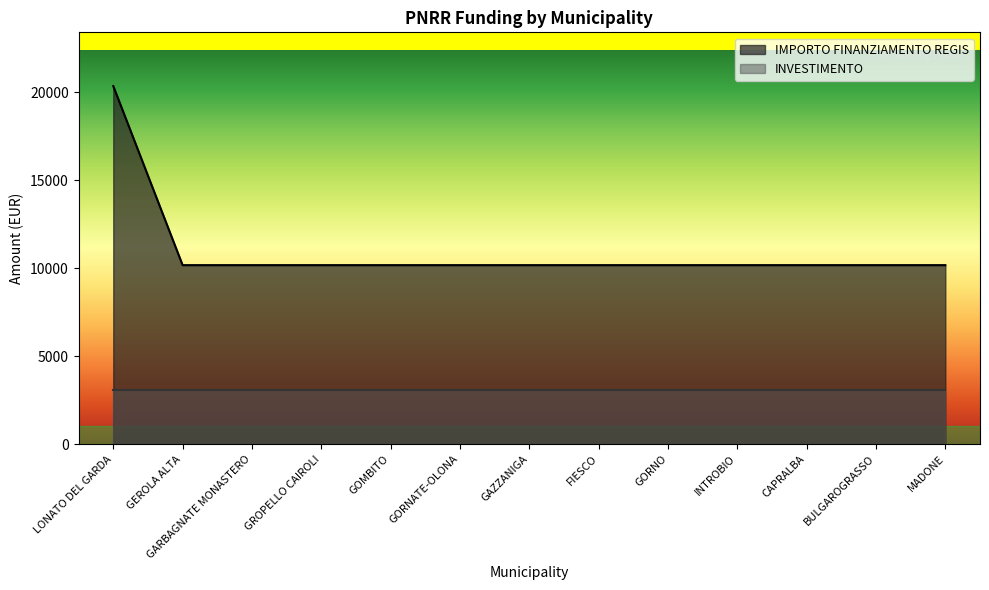

How many lines are shown in the chart?

1